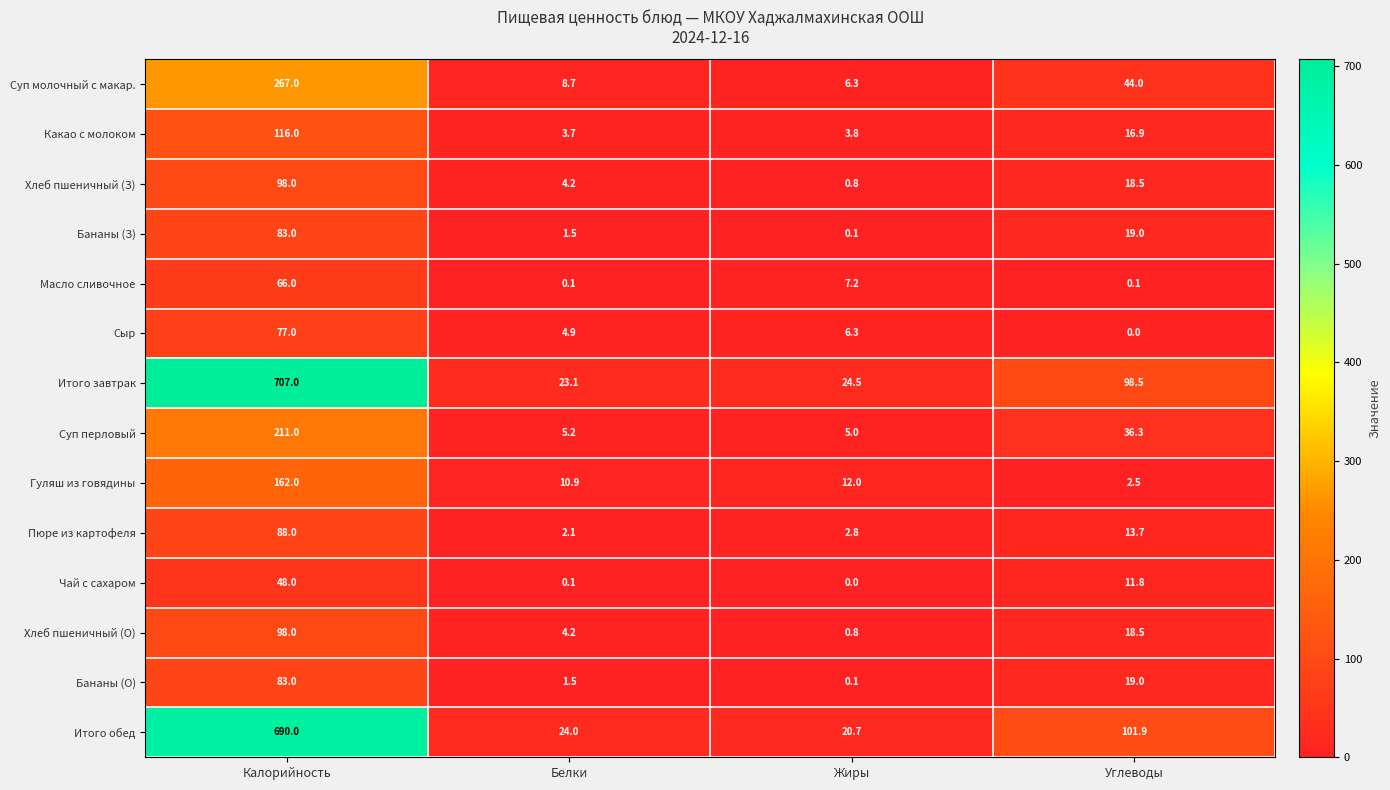

Which series changed the most between Белки and Жиры?

Масло сливочное